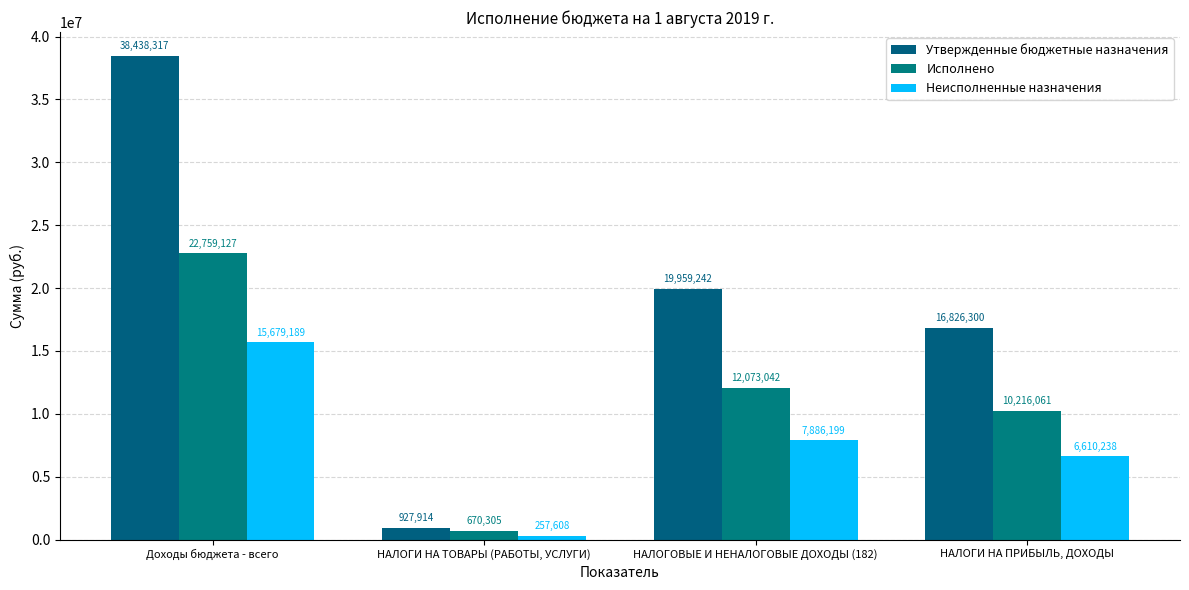

The value of Исполнено at НАЛОГИ НА ТОВАРЫ (РАБОТЫ, УСЛУГИ) is 1008915.5. True or false?

False